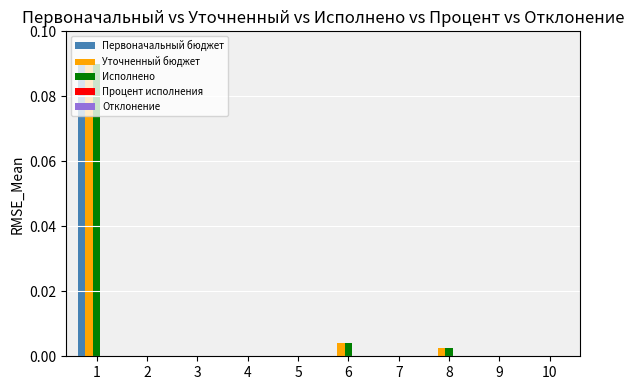

The Первоначальный бюджет series shows 0.0 at 4. True or false?

True